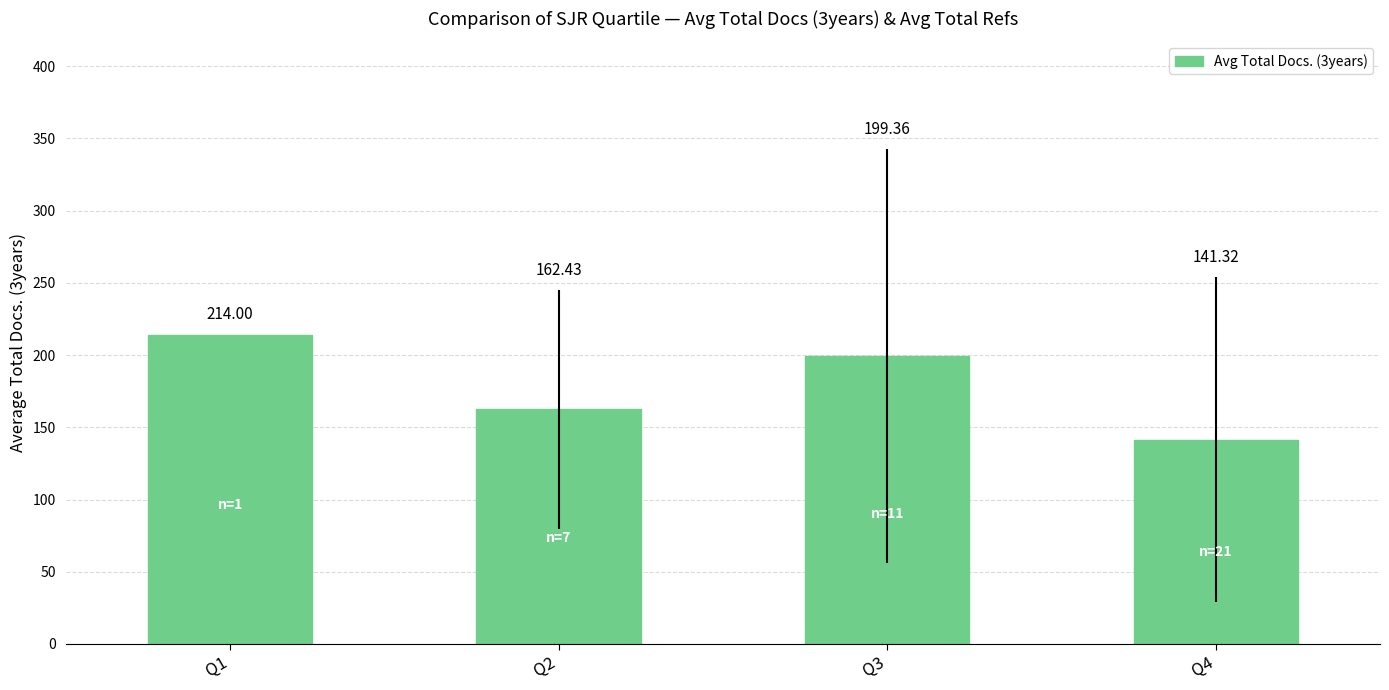

What is the sum of the values at Q3 and Q1?

413.4